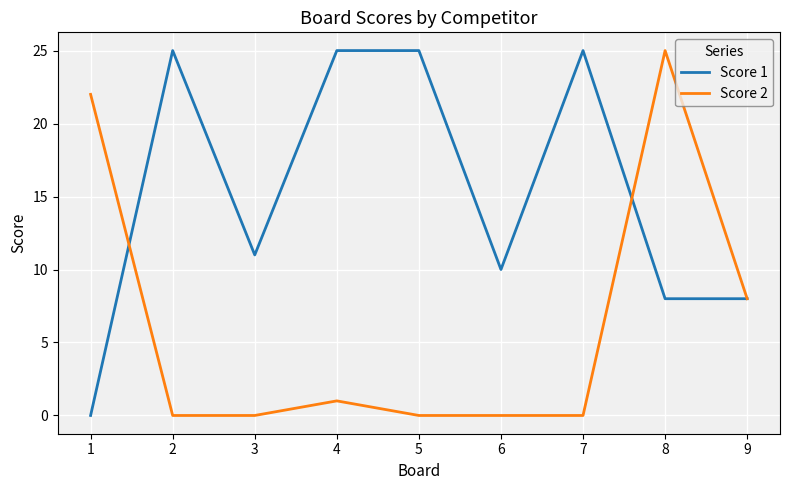

What is the difference between the maximum and second lowest values in the Score 1 series?

17